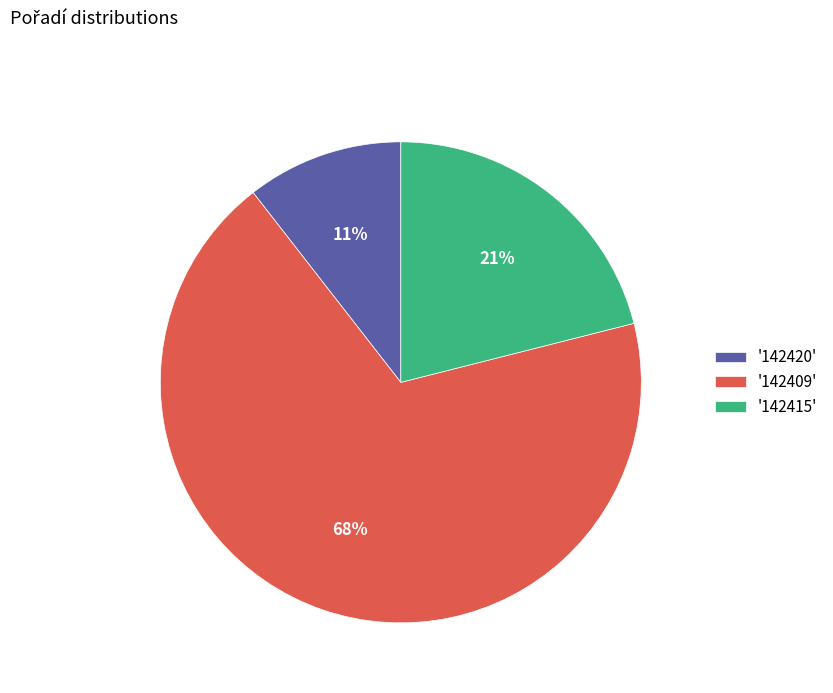

Is the sum of '142420' and '142415' greater than half?

No